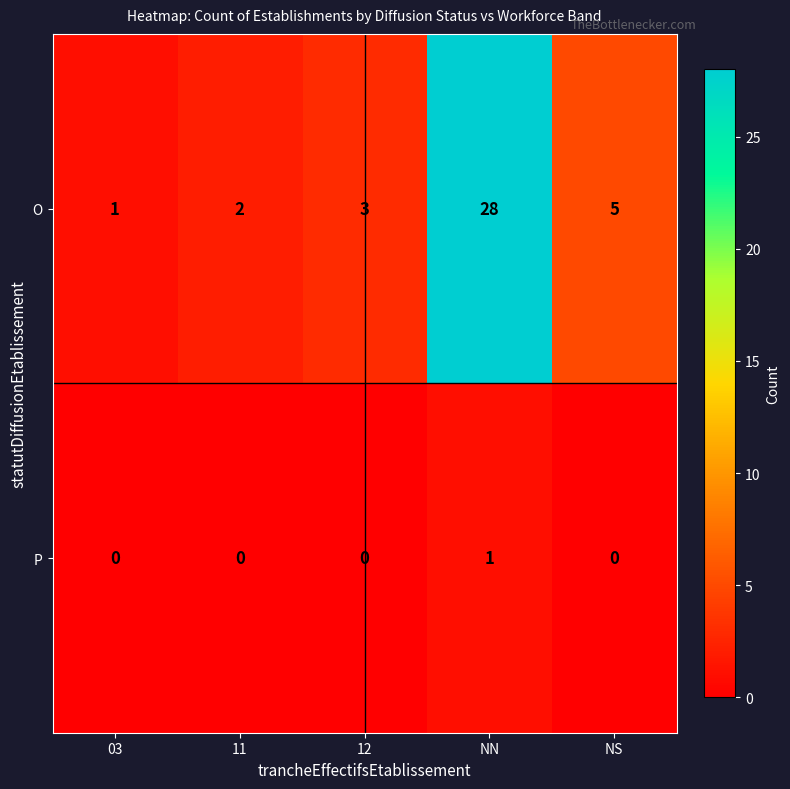

What value does the O series have at 12?

3